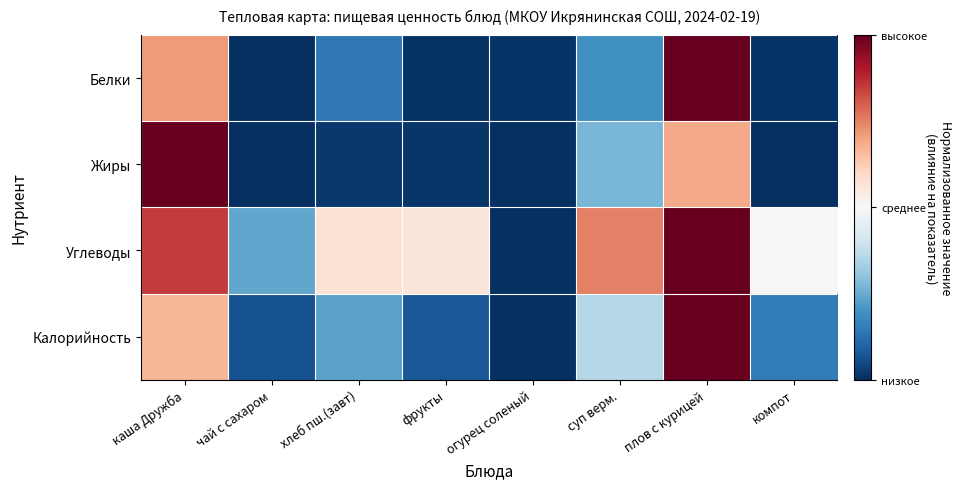

List the series in order of their peak value, lowest first.

Белки, Жиры, Углеводы, Калорийность